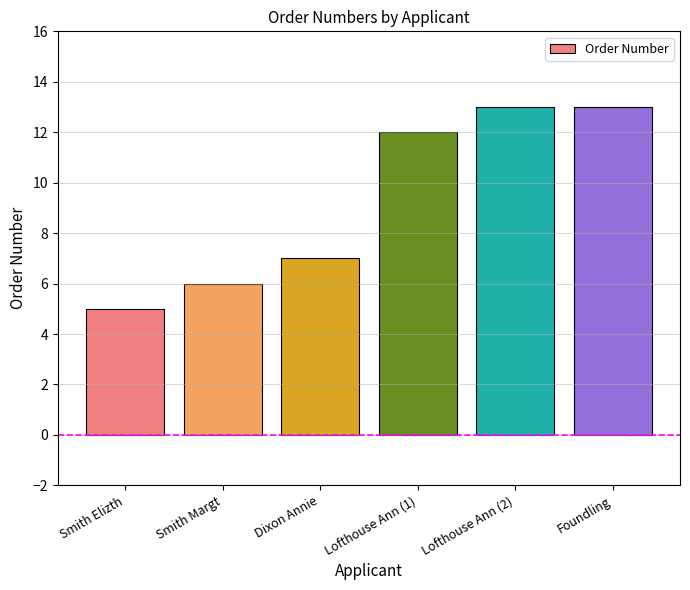

The value at Foundling is 13. True or false?

True